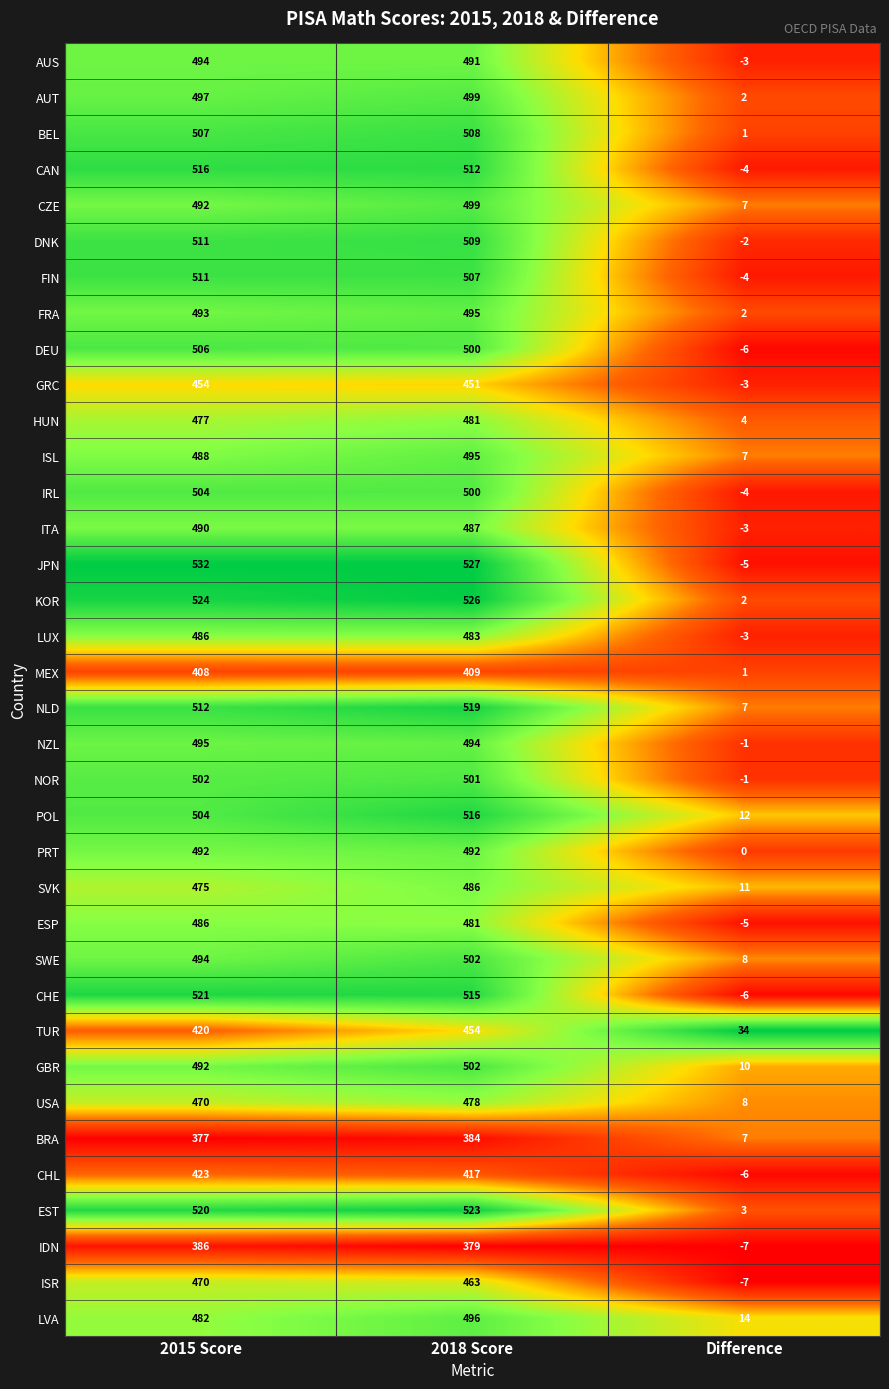

List the labels in order of TUR value, smallest first.

Difference, 2015 Score, 2018 Score